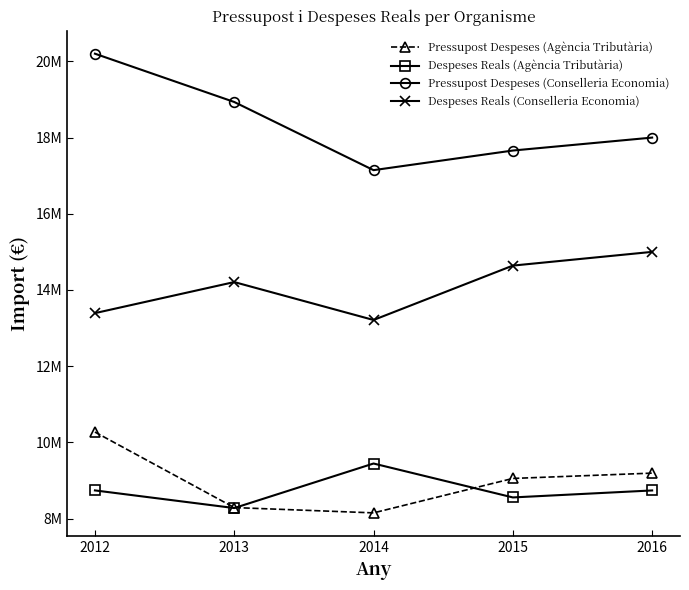

The value of Pressupost Despeses (Conselleria Economia) at 2015 is 17660066.0. True or false?

True